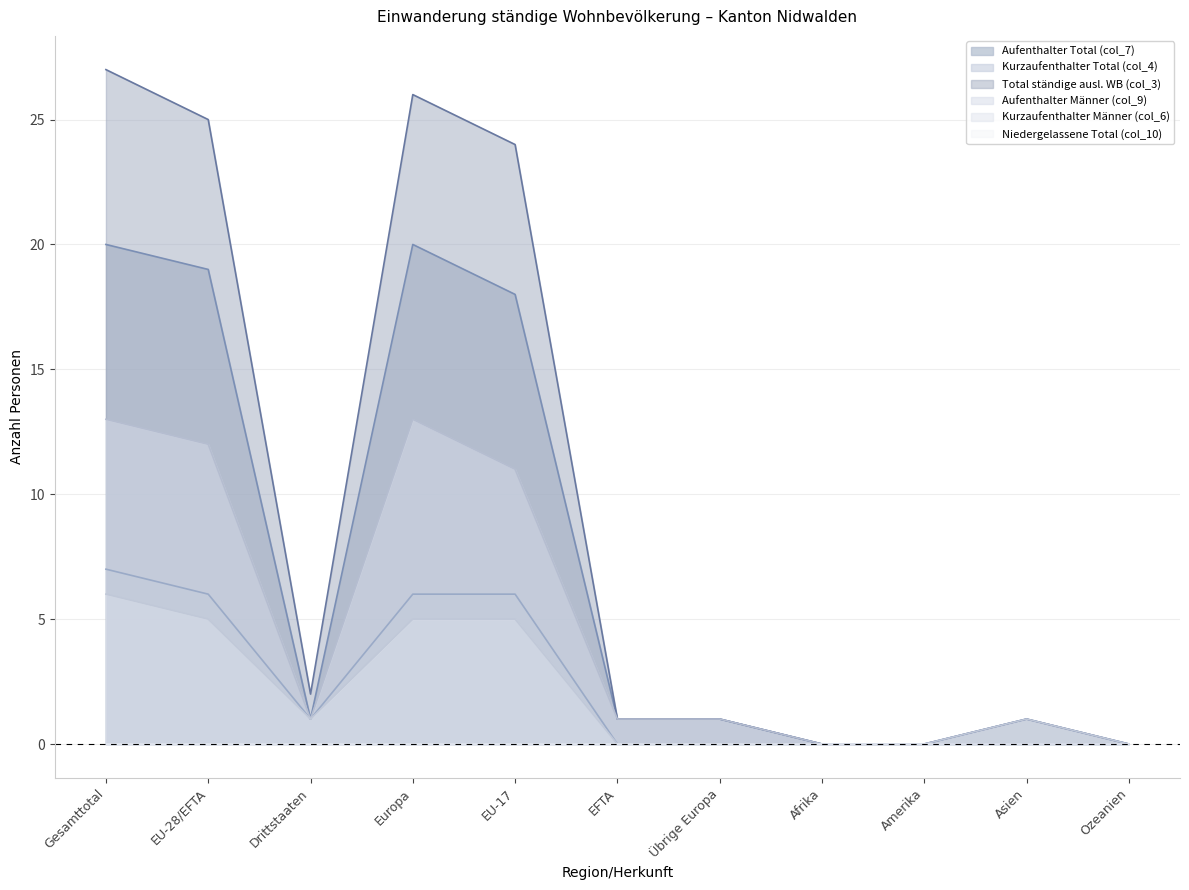

How many values in Kurzaufenthalter Männer (col_6) are above zero?

6